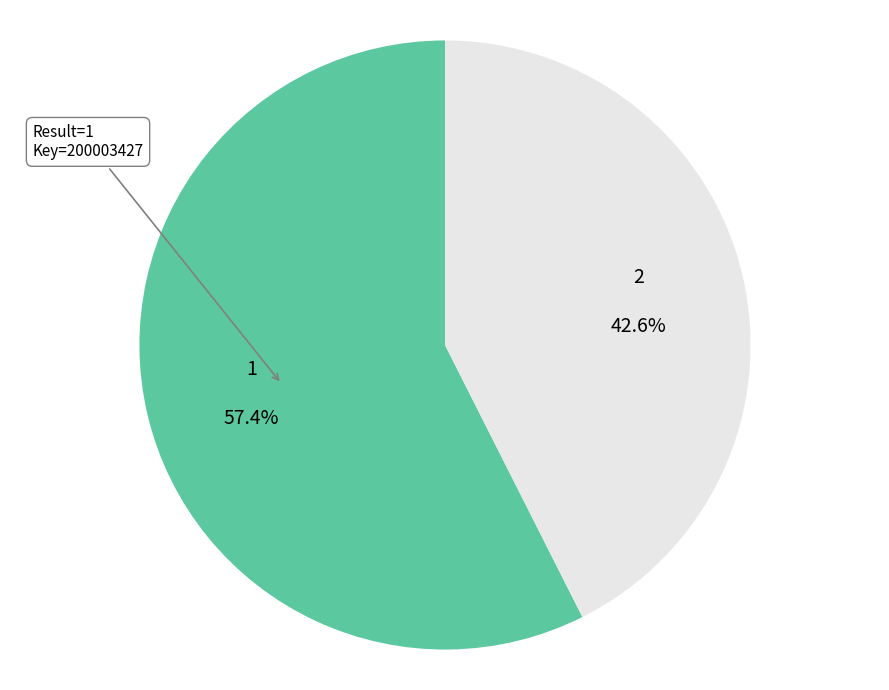

What is the total percentage of 2 and 1?

100.0%